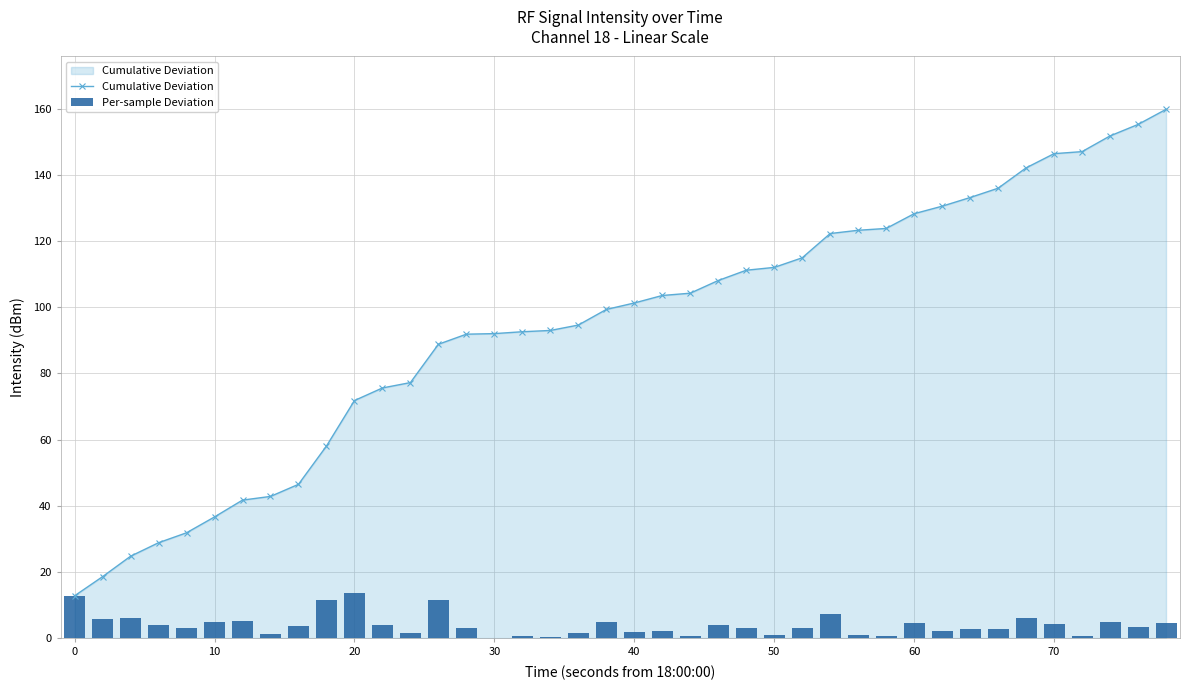

What is the lowest value of the Cumulative Deviation series?

12.8